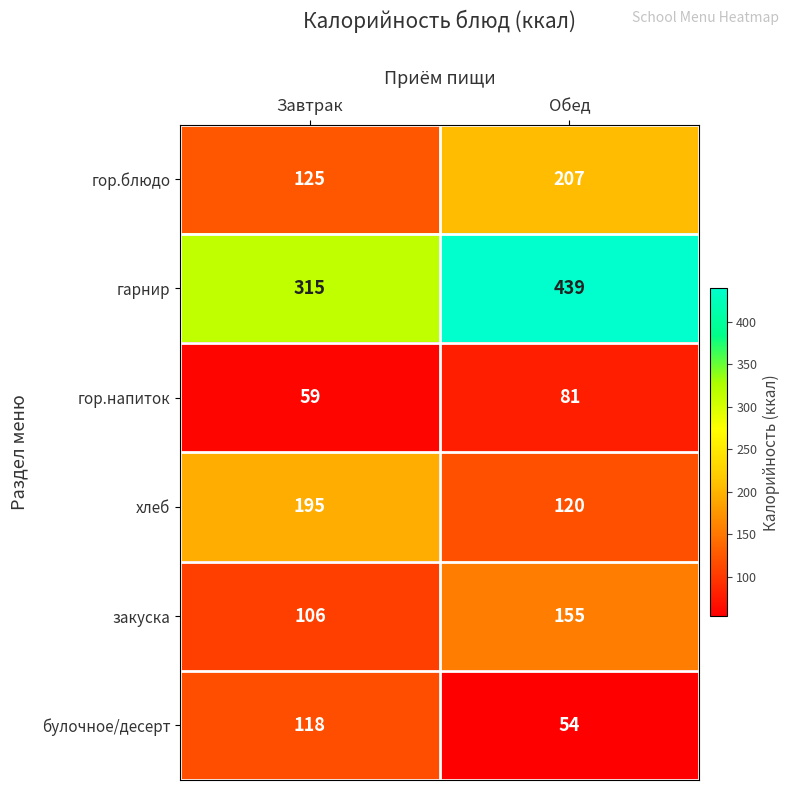

Reading left to right, extract all data points from this chart.

гор.блюдо: Завтрак=125	Обед=207
гарнир: Завтрак=315	Обед=439
гор.напиток: Завтрак=59	Обед=81
хлеб: Завтрак=195	Обед=120
закуска: Завтрак=106	Обед=155
булочное/десерт: Завтрак=118	Обед=54